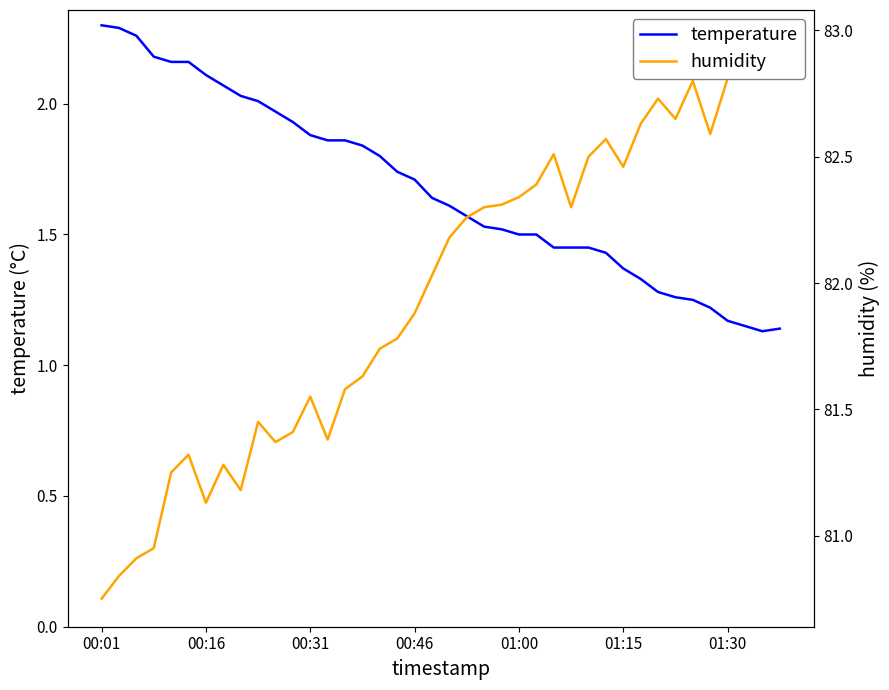

Reading left to right, what are all the values shown in this chart?

temperature: 2.3	2.3	2.3	2.2	2.2	2.2	2.1	2.1	2.0	2.0	2.0	1.9	1.9	1.9	1.9	1.8	1.8	1.7	1.7	1.6	1.6	1.6	1.5	1.5	1.5	1.5	1.4	1.4	1.4	1.4	1.4	1.3	1.3	1.3	1.2	1.2	1.2	1.1	1.1	1.1
humidity: 80.8	80.8	80.9	81.0	81.2	81.3	81.1	81.3	81.2	81.5	81.4	81.4	81.5	81.4	81.6	81.6	81.7	81.8	81.9	82.0	82.2	82.3	82.3	82.3	82.3	82.4	82.5	82.3	82.5	82.6	82.5	82.6	82.7	82.7	82.8	82.6	82.8	82.8	82.9	83.0